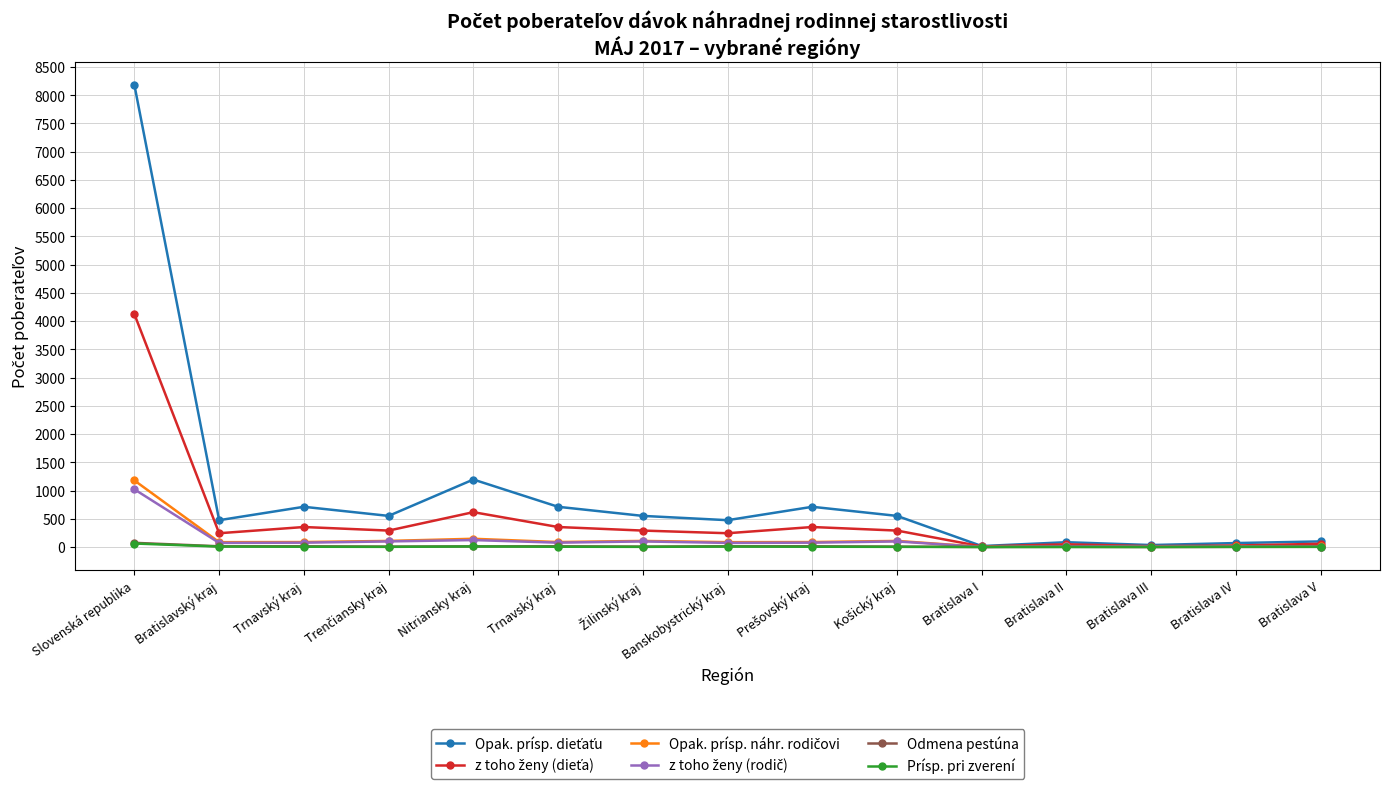

True or false: Opak. prísp. dieťaťu has a value of 5573 at Slovenská republika.

False